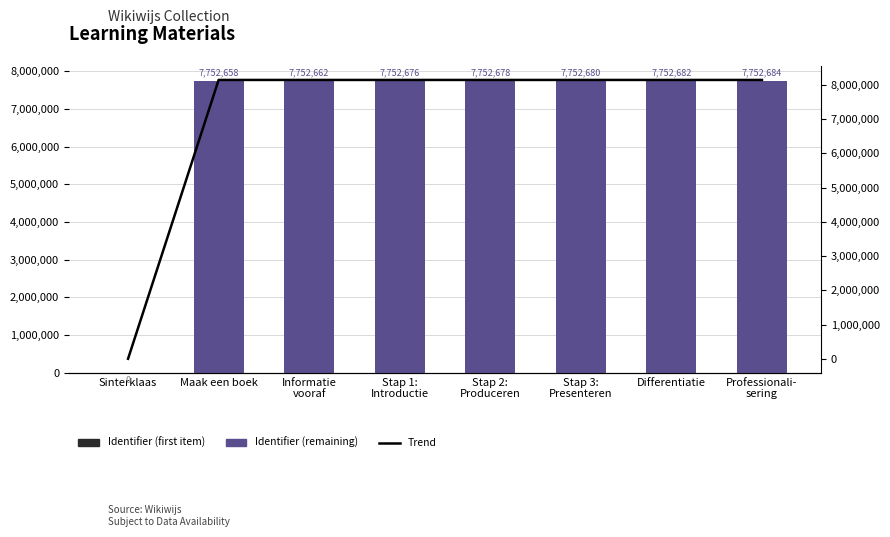

What is the highest value of the Trend series?

8140318.2